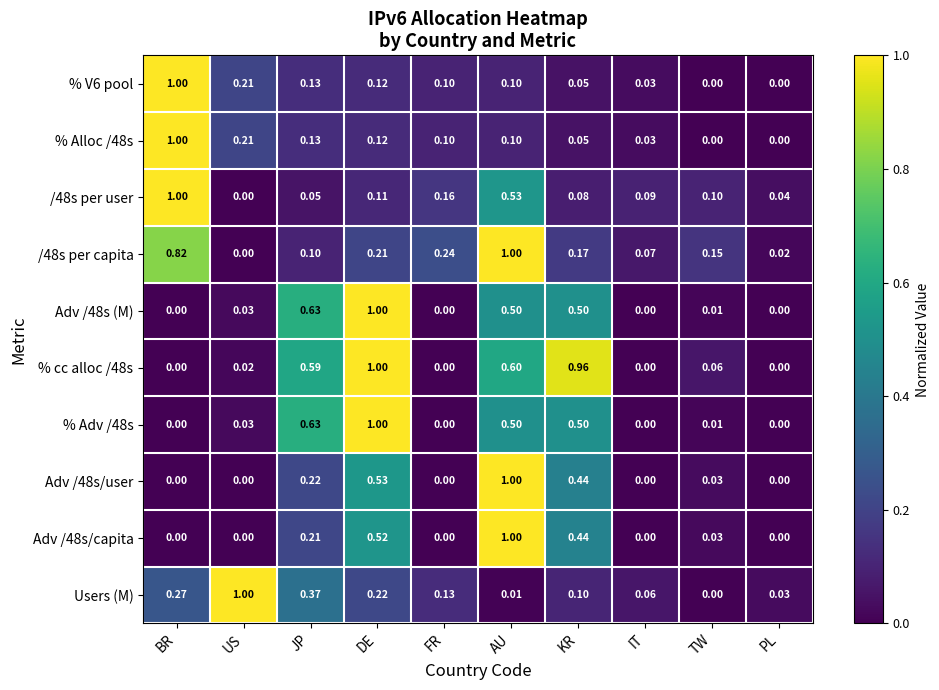

List the labels in order of /48s per user value, largest first.

BR, AU, FR, DE, TW, IT, KR, JP, PL, US